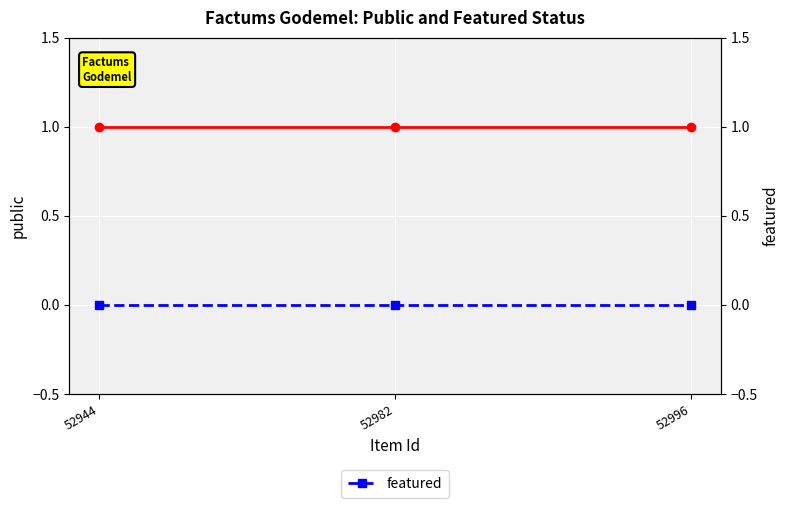

True or false: public has a value of 1 at 52996.

True